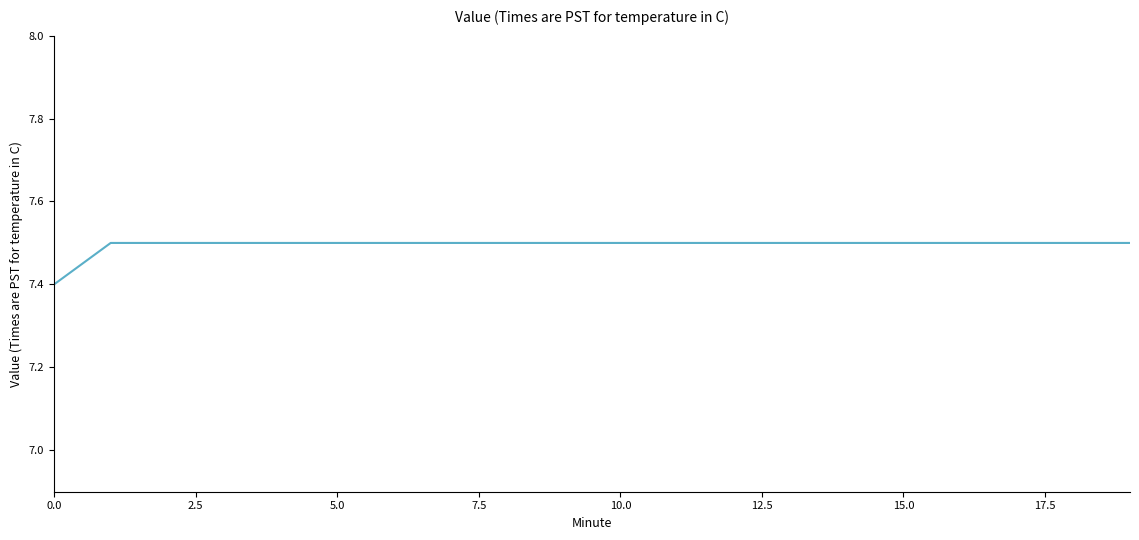

Does the chart have visible grid lines?

No